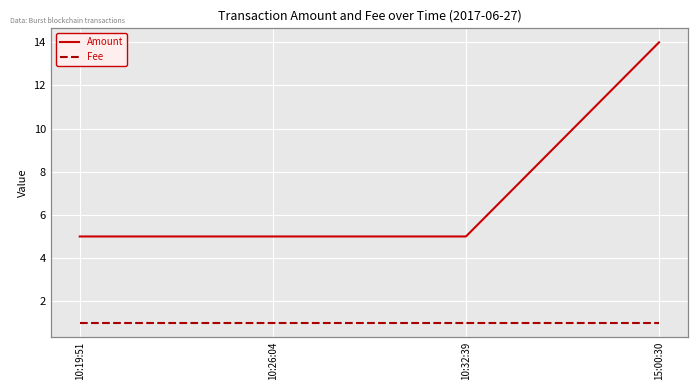

Where is Fee nearest to the value 1?

10:19:51